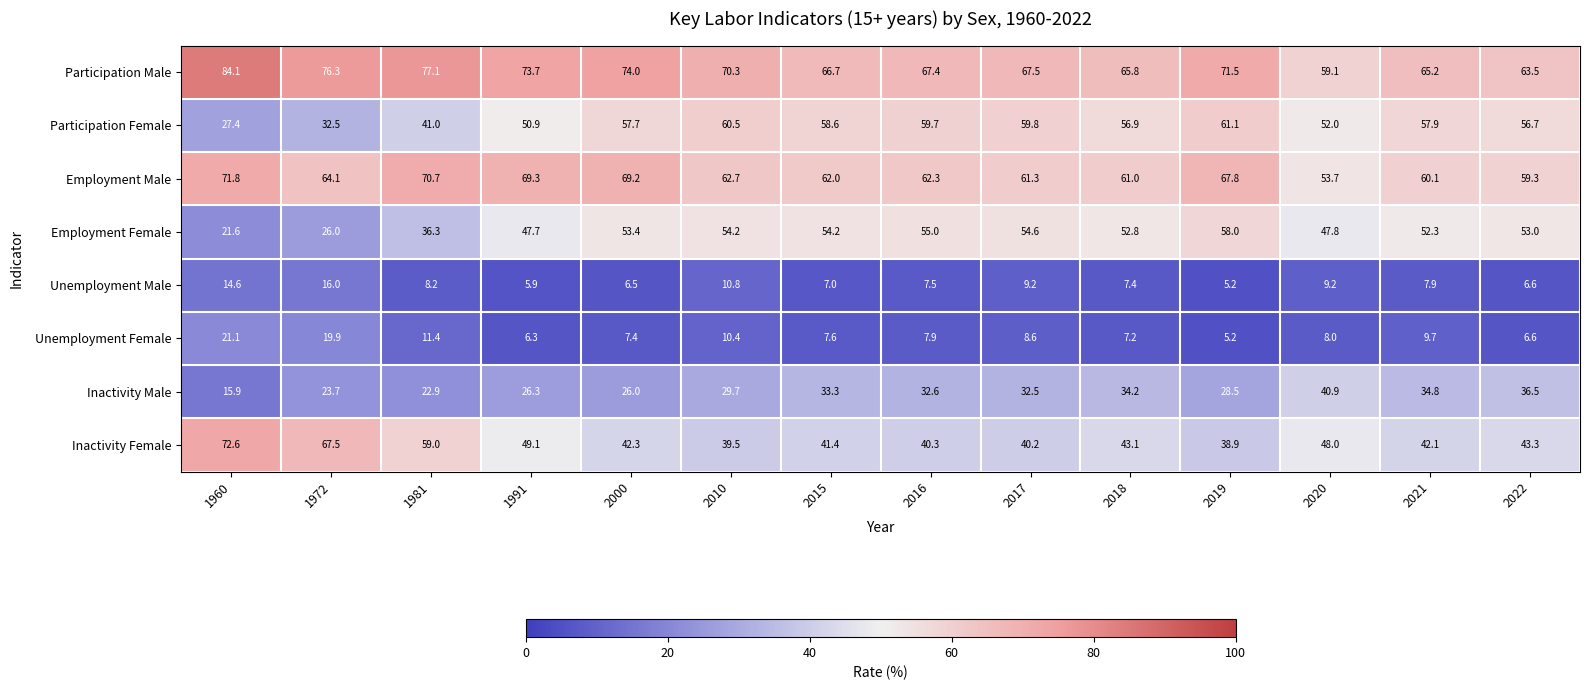

At which label does Unemployment Female reach its minimum?

2019